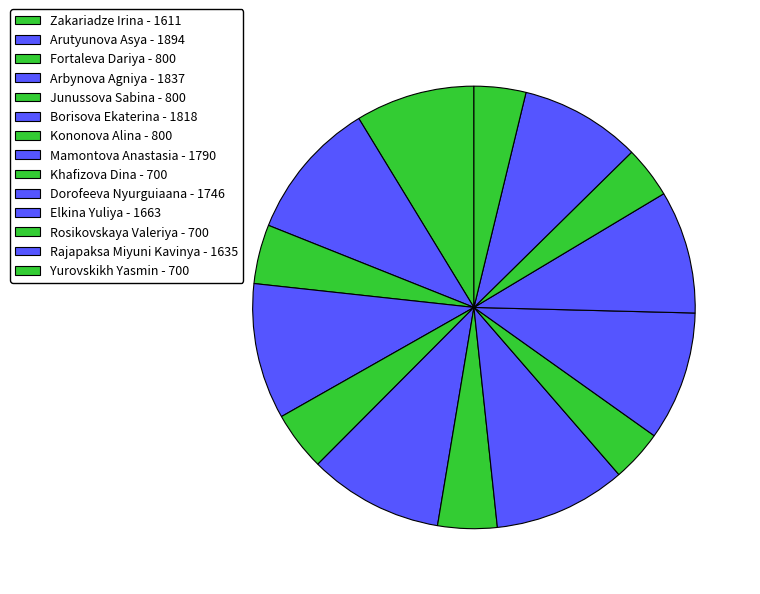

What is the largest slice in the pie chart?

Arutyunova Asya